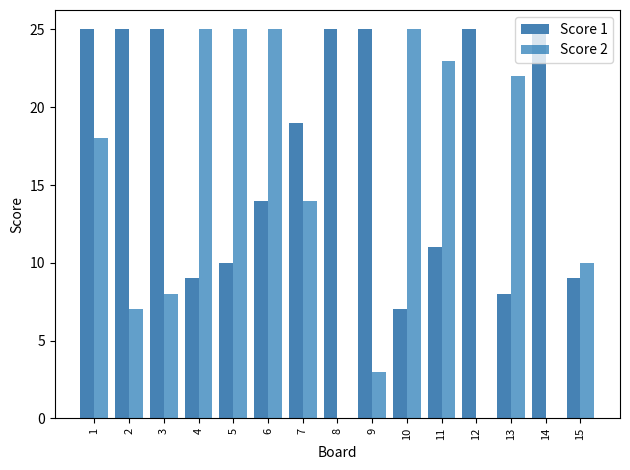

Are the bars grouped side by side (vs. stacked)?

Yes